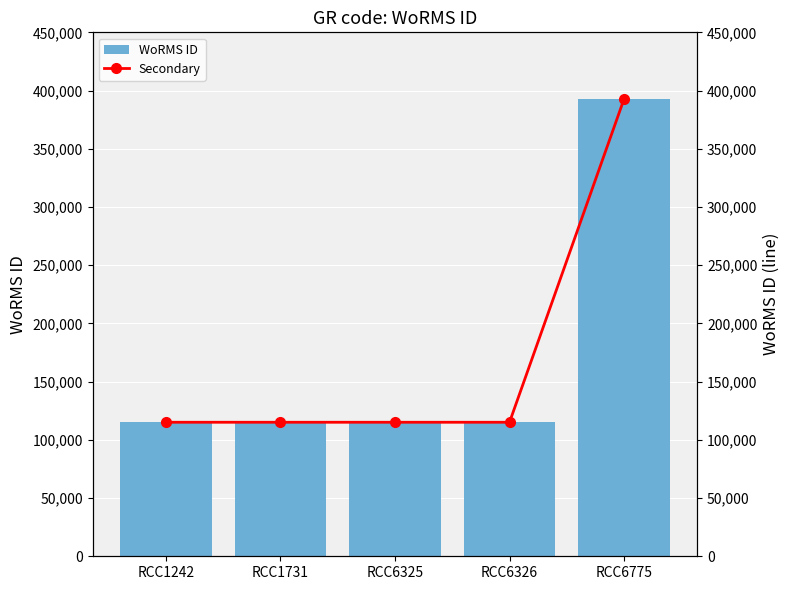

Which category has the highest value in the Secondary series?

RCC6775